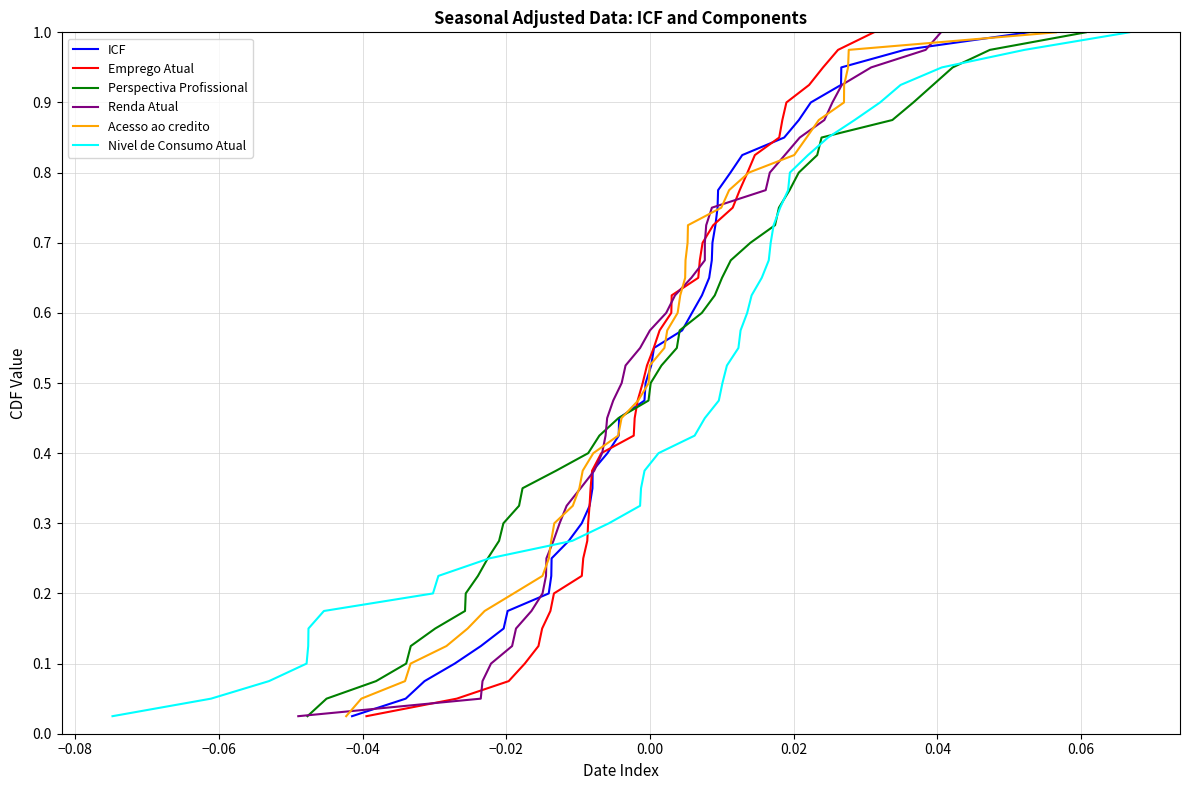

What is the sum of all Emprego Atual values?

20.5